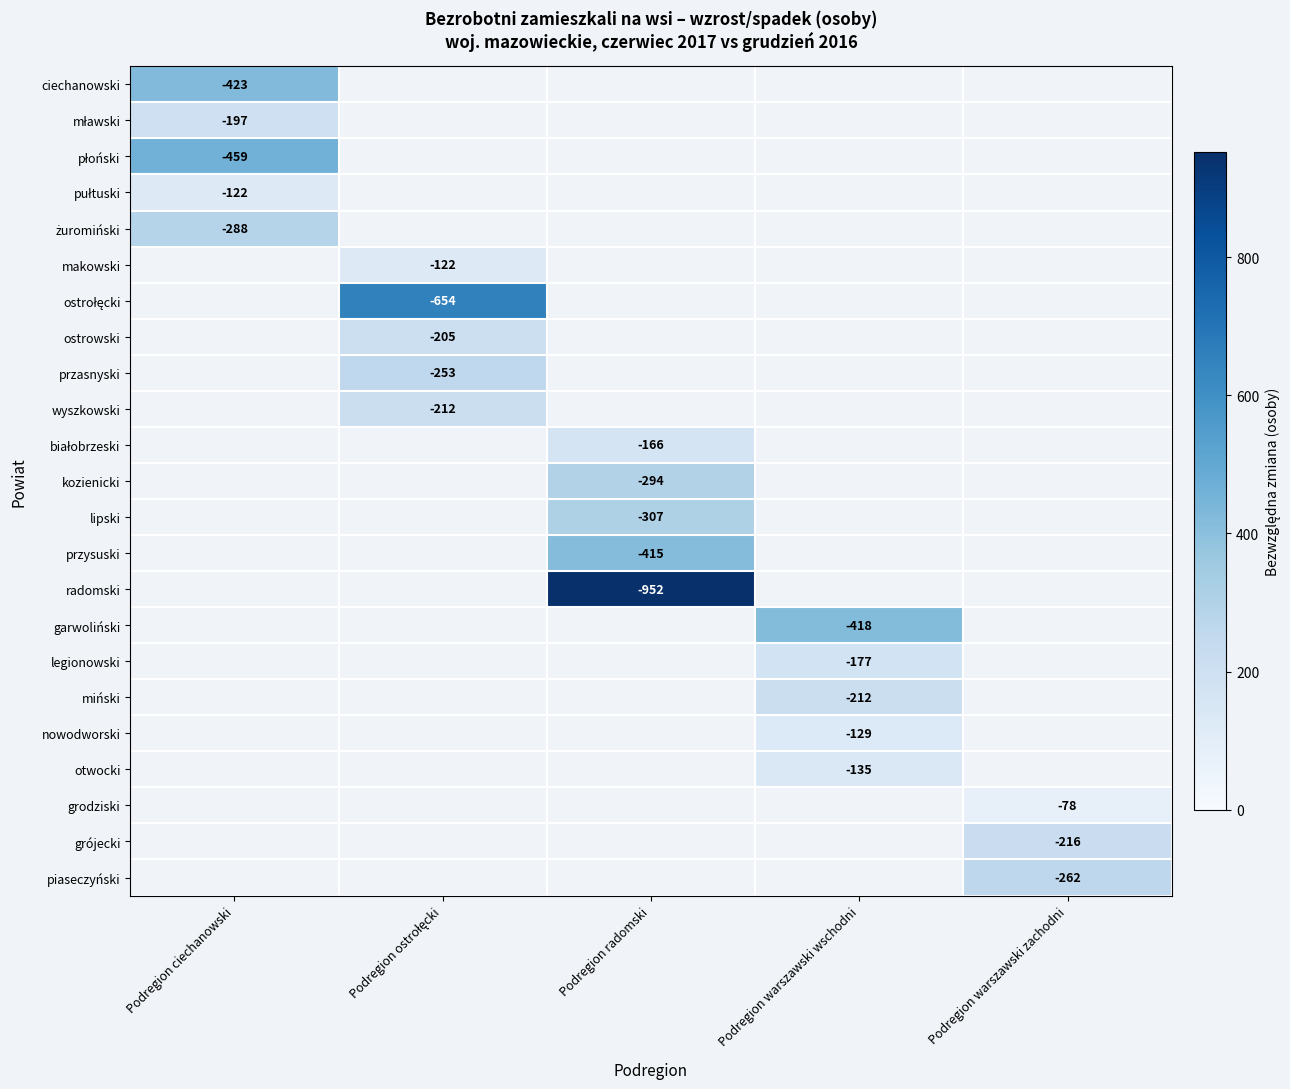

What is the smallest value displayed?

78.0